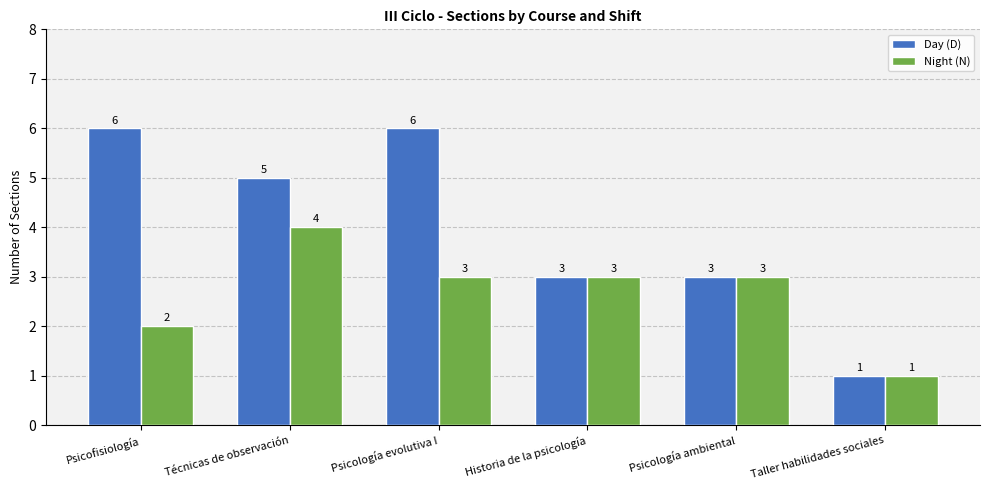

Is the value of Day (D) at Psicología evolutiva I greater than the value of Night (N) at Psicofisiología?

Yes